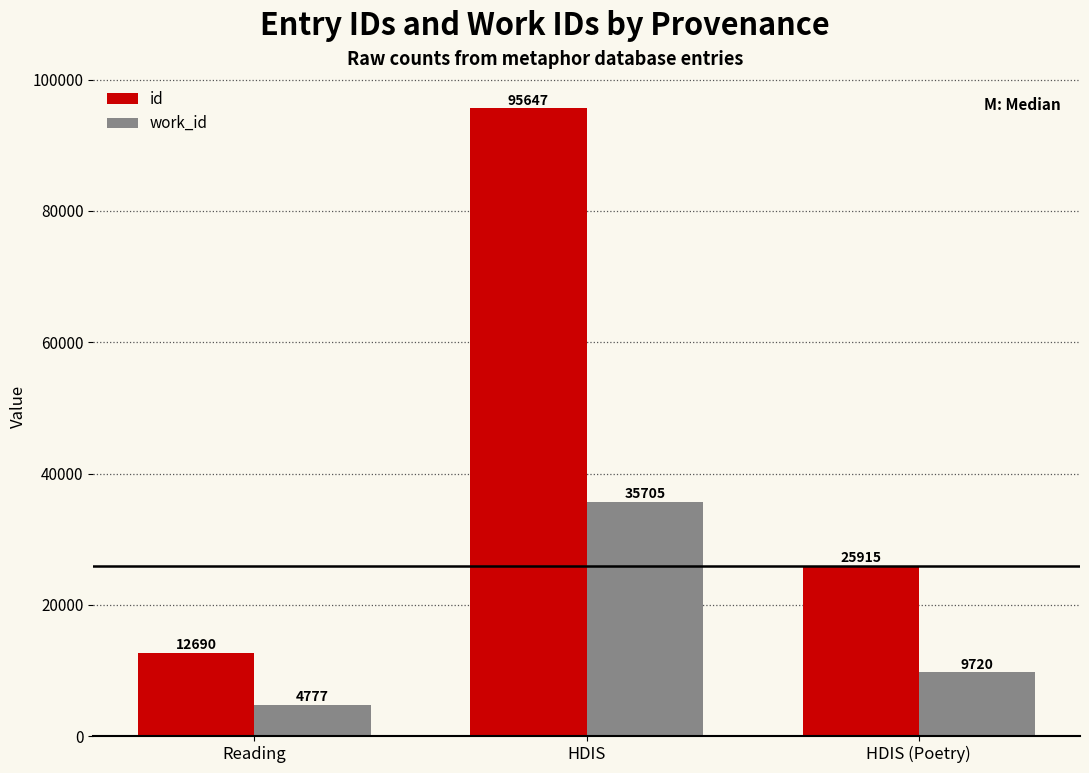

What position from the left is HDIS?

2